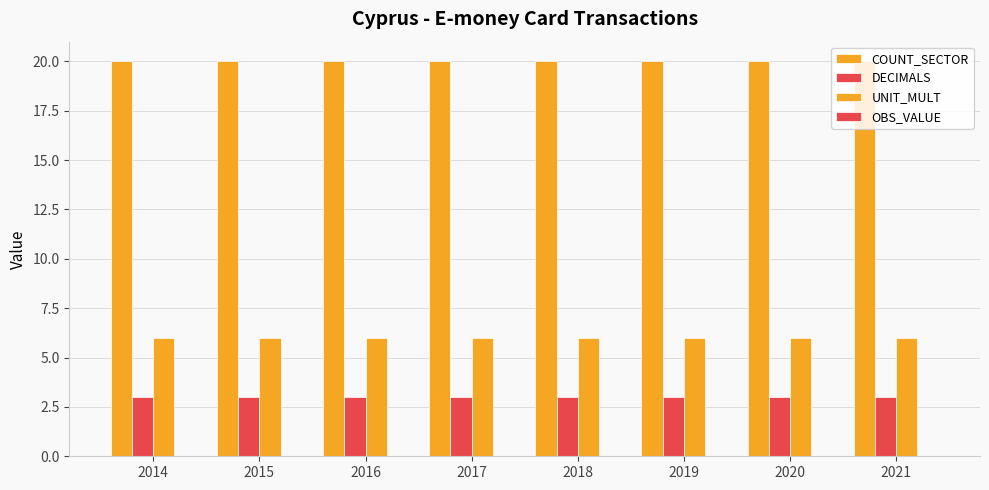

Between 2016 and 2020, which is larger?

2016